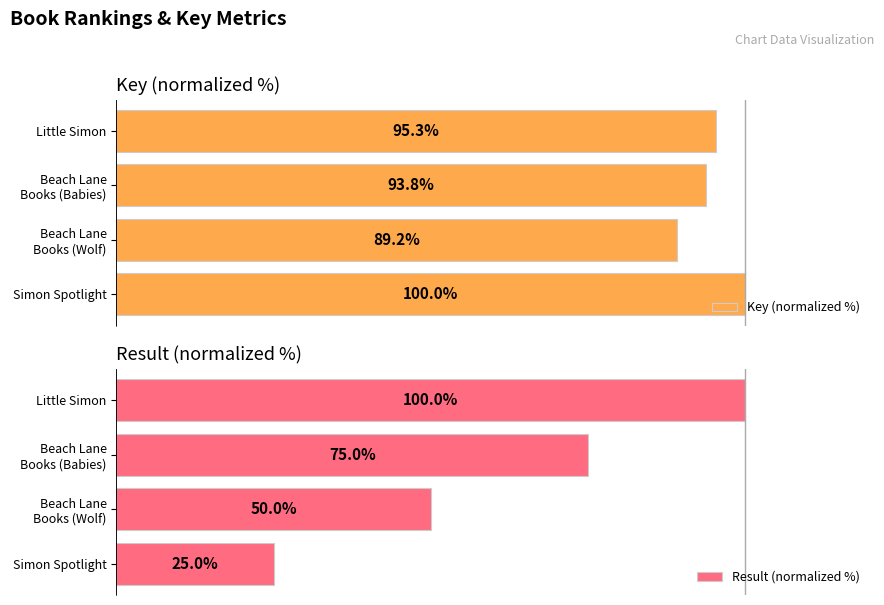

What are all the series names shown in the legend?

Key (normalized %), Result (normalized %)